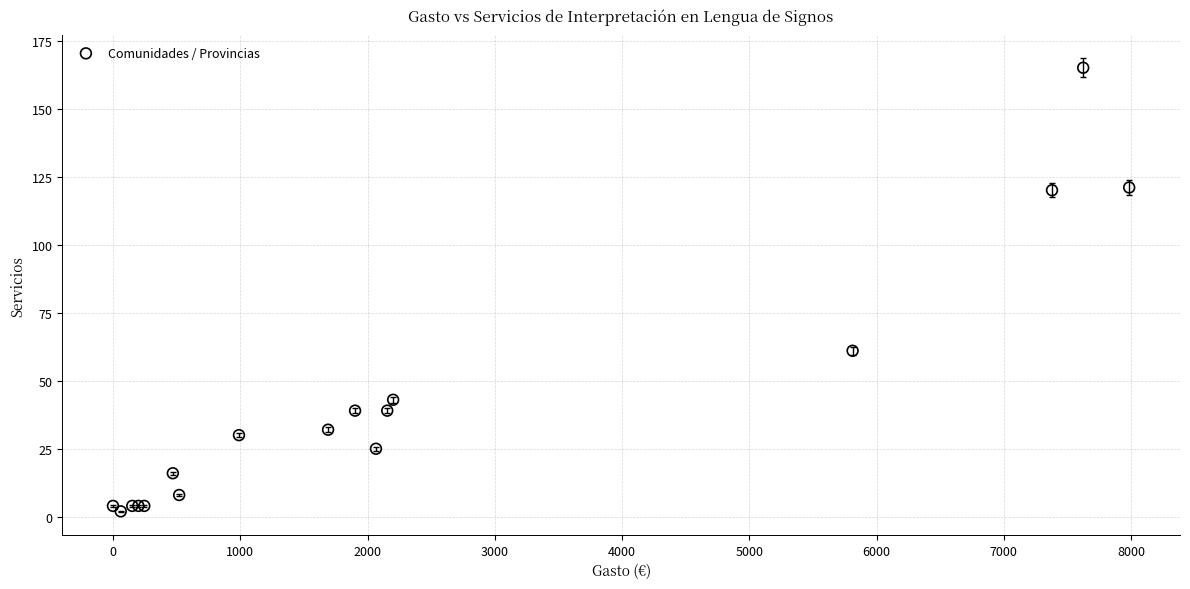

What Y value in the scatter plot is closest to 83?

61